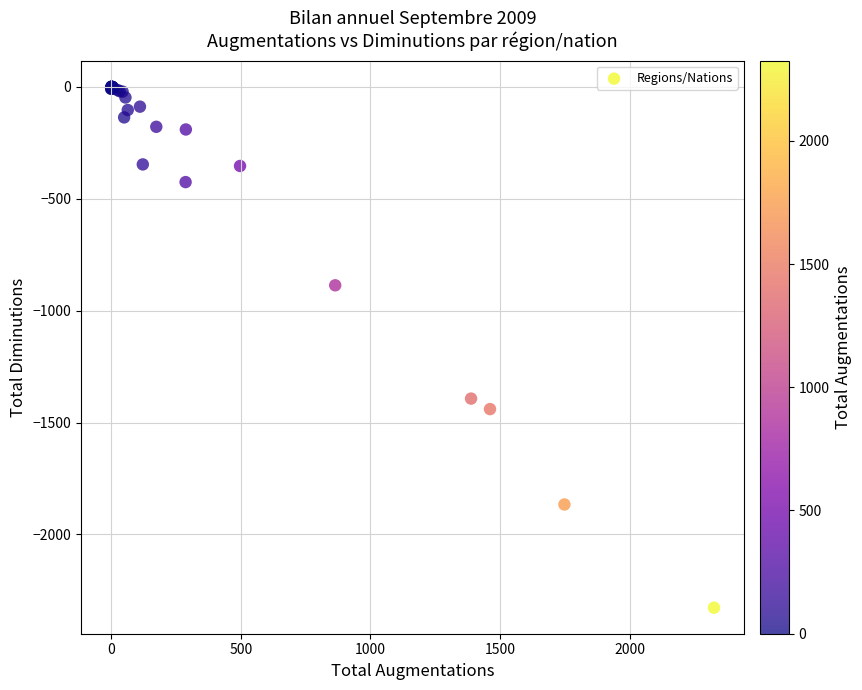

What Y value in the scatter plot is closest to -1163?

-1393